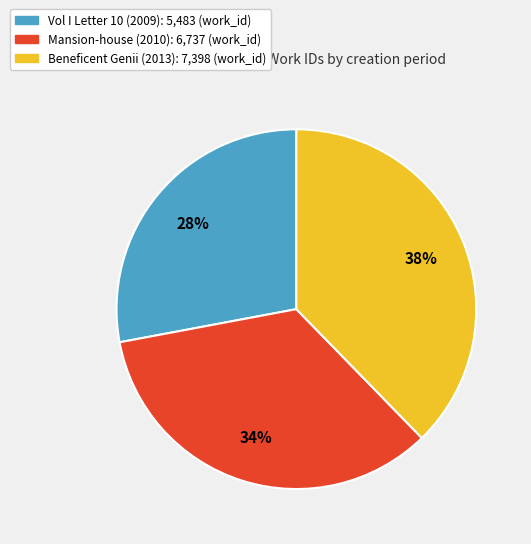

Rank the categories by value from lowest to highest.

Vol I Letter 10 (2009), Mansion-house (2010), Beneficent Genii (2013)